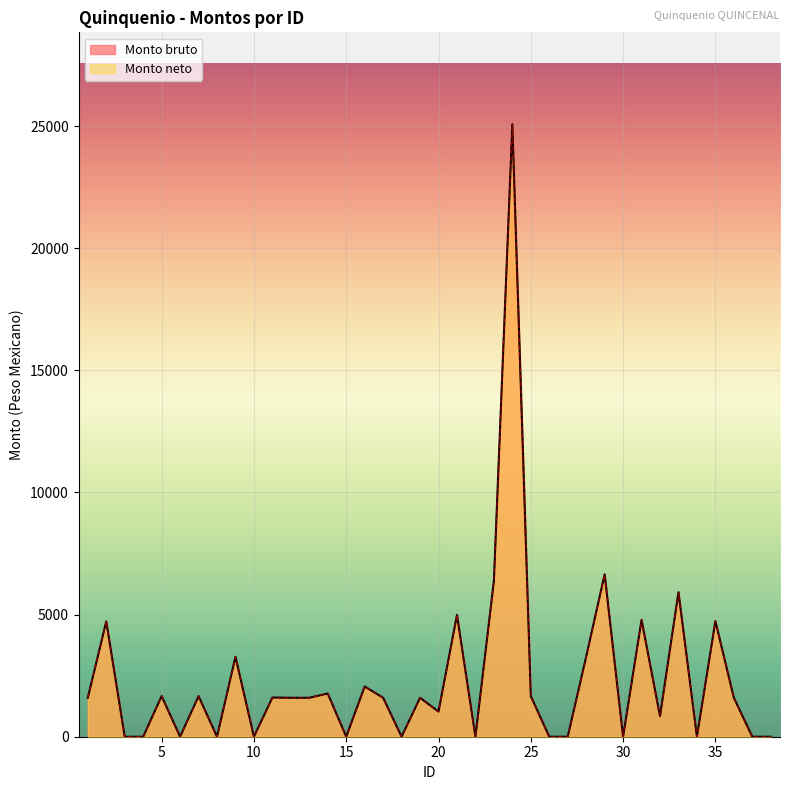

True or false: Monto neto and Monto bruto intersect in this chart.

False